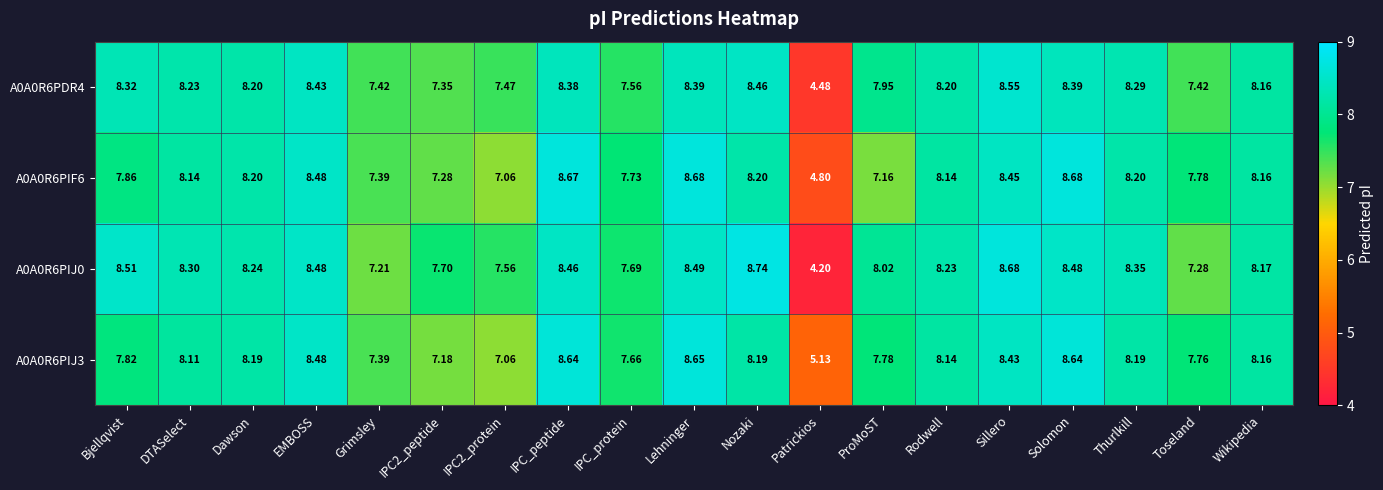

Which series changed the most between Bjellqvist and Nozaki?

A0A0R6PIJ3